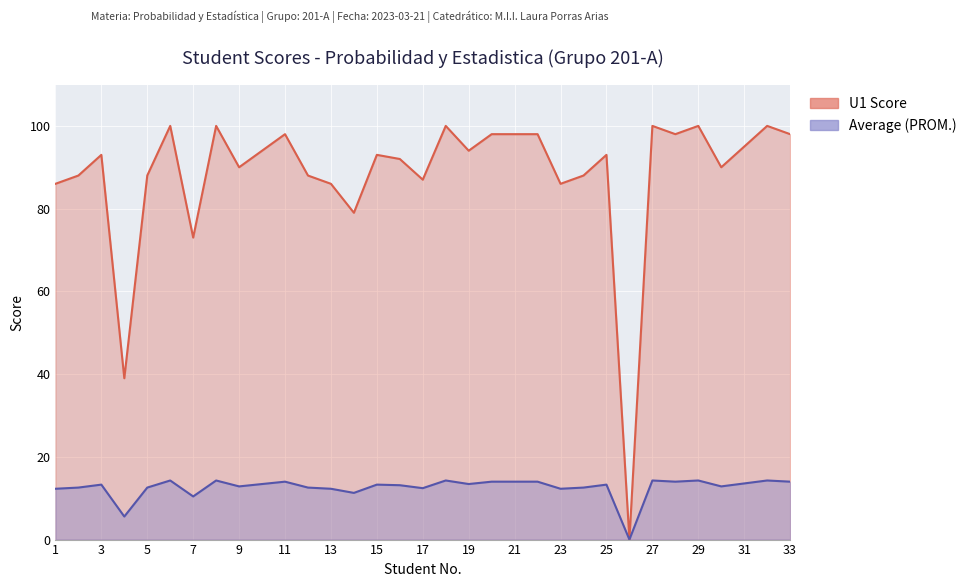

Reading left to right, list all the values displayed in this chart.

U1 Score: 86.0	88.0	93.0	39.0	88.0	100.0	73.0	100.0	90.0	94.0	98.0	88.0	86.0	79.0	93.0	92.0	87.0	100.0	94.0	98.0	98.0	98.0	86.0	88.0	93.0	0.0	100.0	98.0	100.0	90.0	95.0	100.0	98.0
Average (PROM.): 12.3	12.6	13.3	5.6	12.6	14.3	10.4	14.3	12.9	13.4	14.0	12.6	12.3	11.3	13.3	13.1	12.4	14.3	13.4	14.0	14.0	14.0	12.3	12.6	13.3	0.0	14.3	14.0	14.3	12.9	13.6	14.3	14.0